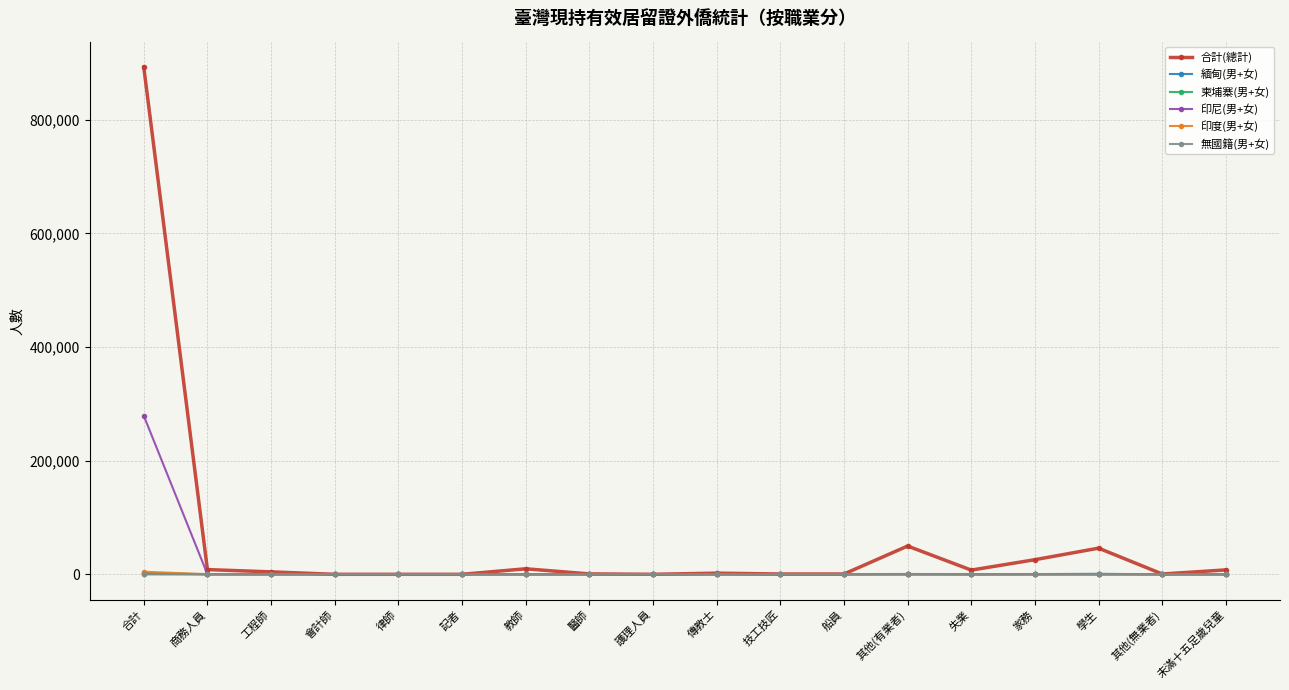

Which series has the largest total across all categories?

合計(總計)